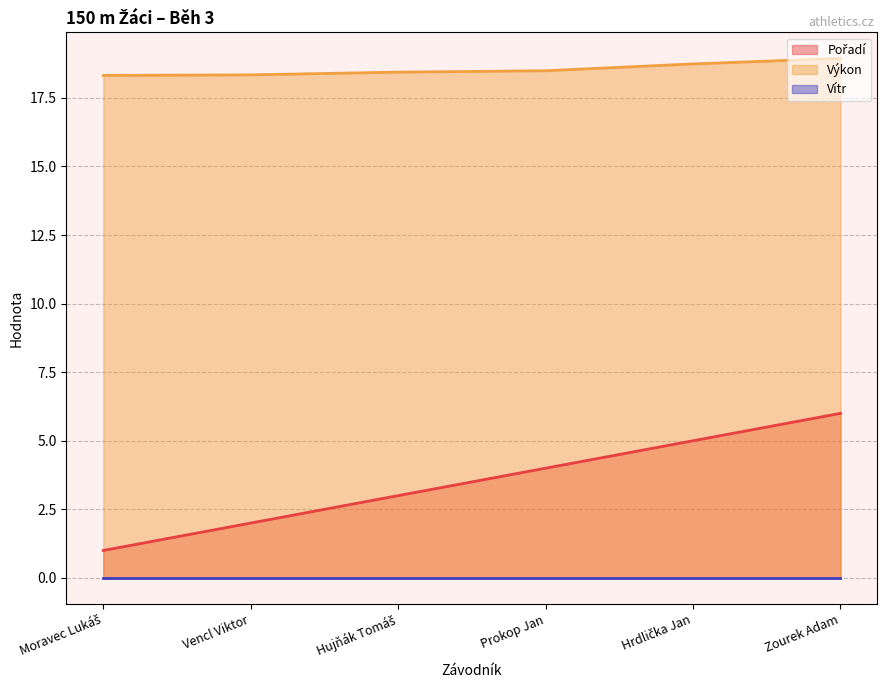

What is the spread (max minus min) of values at Zourek Adam?

18.9